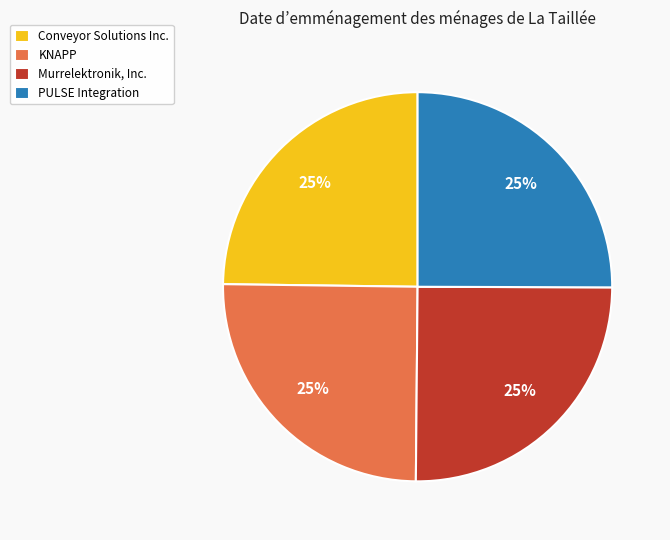

Count the number of slices in the pie.

4